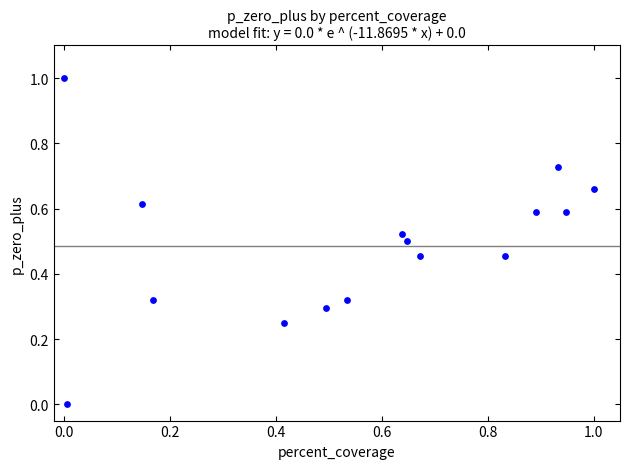

What is the range of X values (max minus min)?

1.0